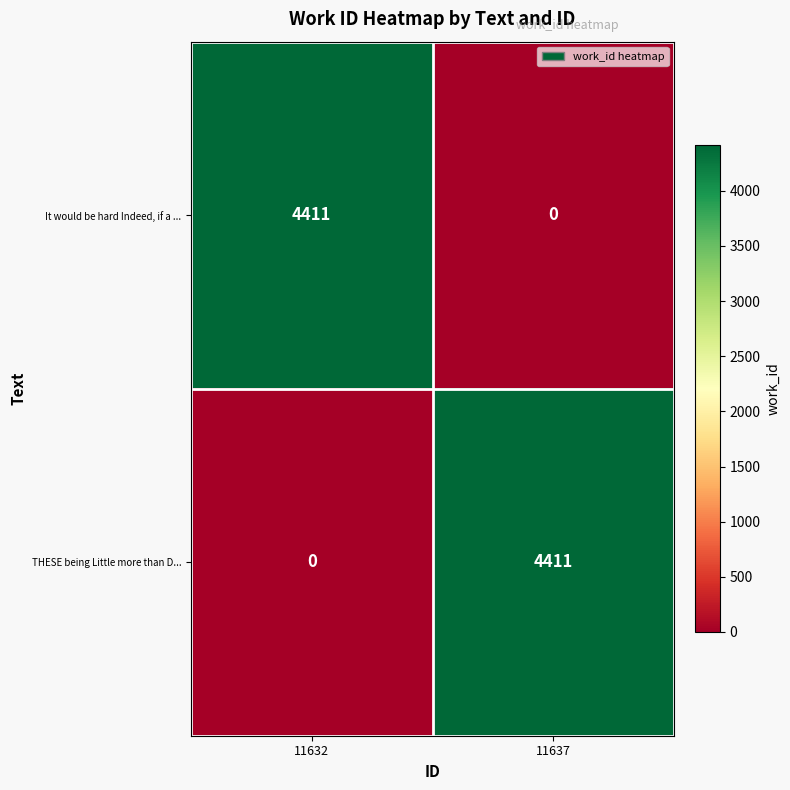

How many values in It would be hard Indeed, if a ... are above zero?

1